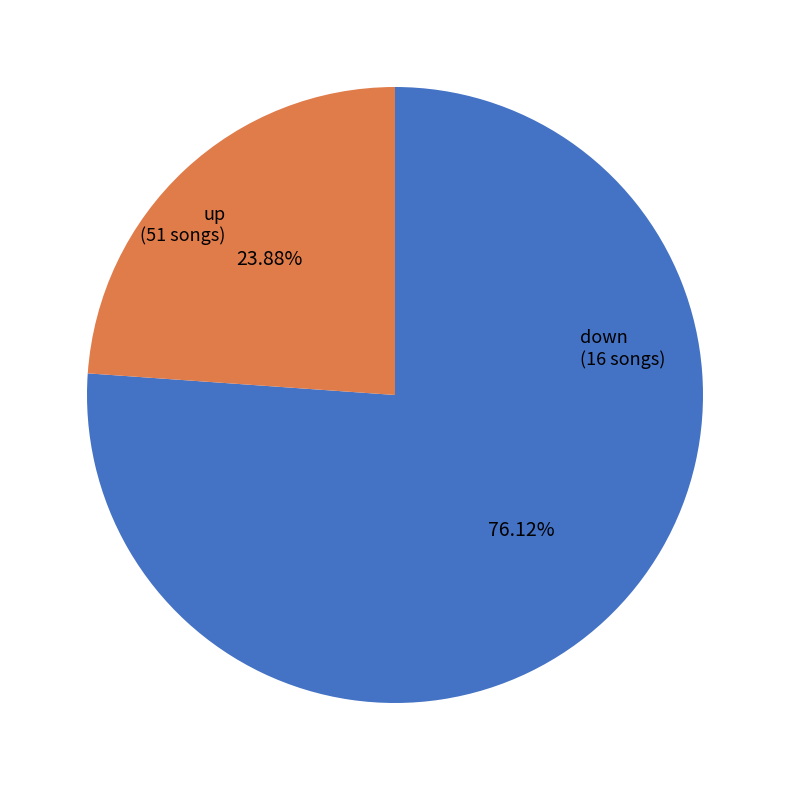

Does any single category account for the majority?

Yes